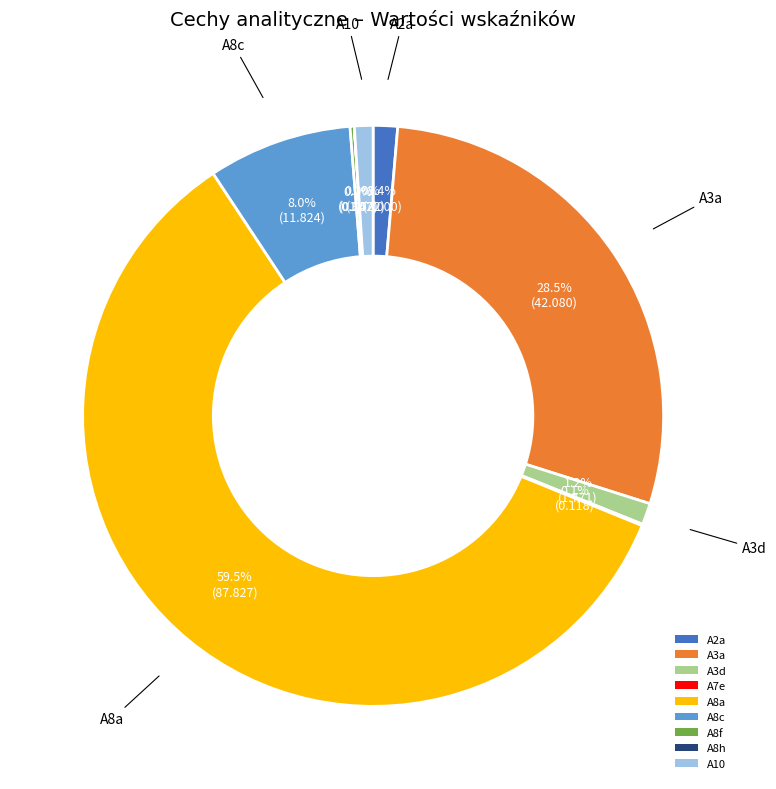

To the nearest percent, what percentage of the pie is A10?

1%